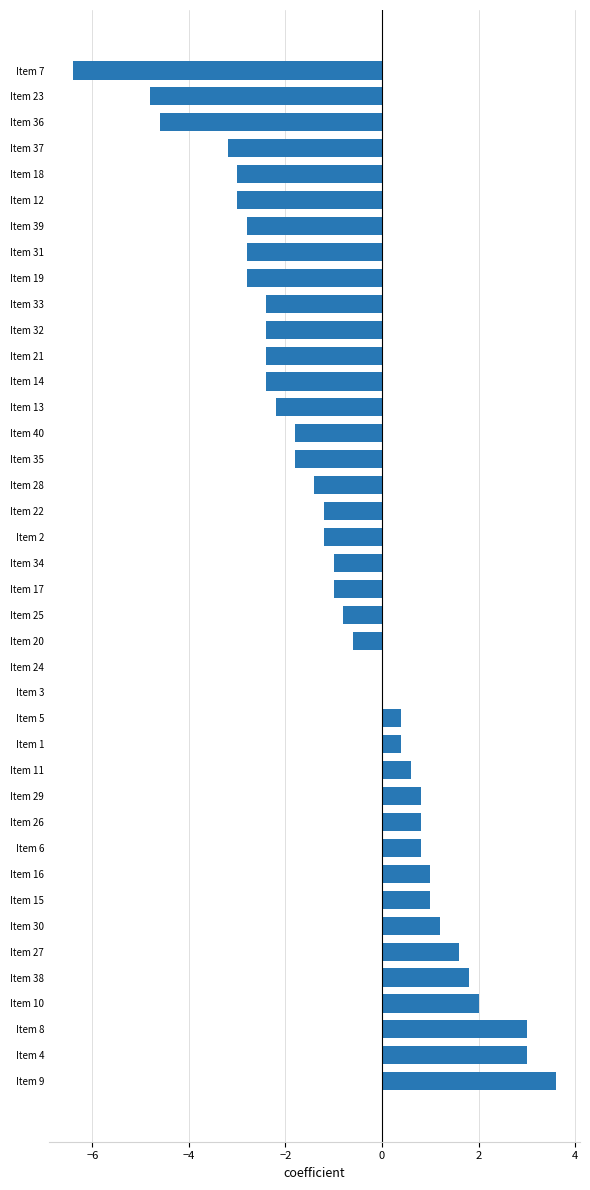

Which category has the highest value across all series?

Item 9